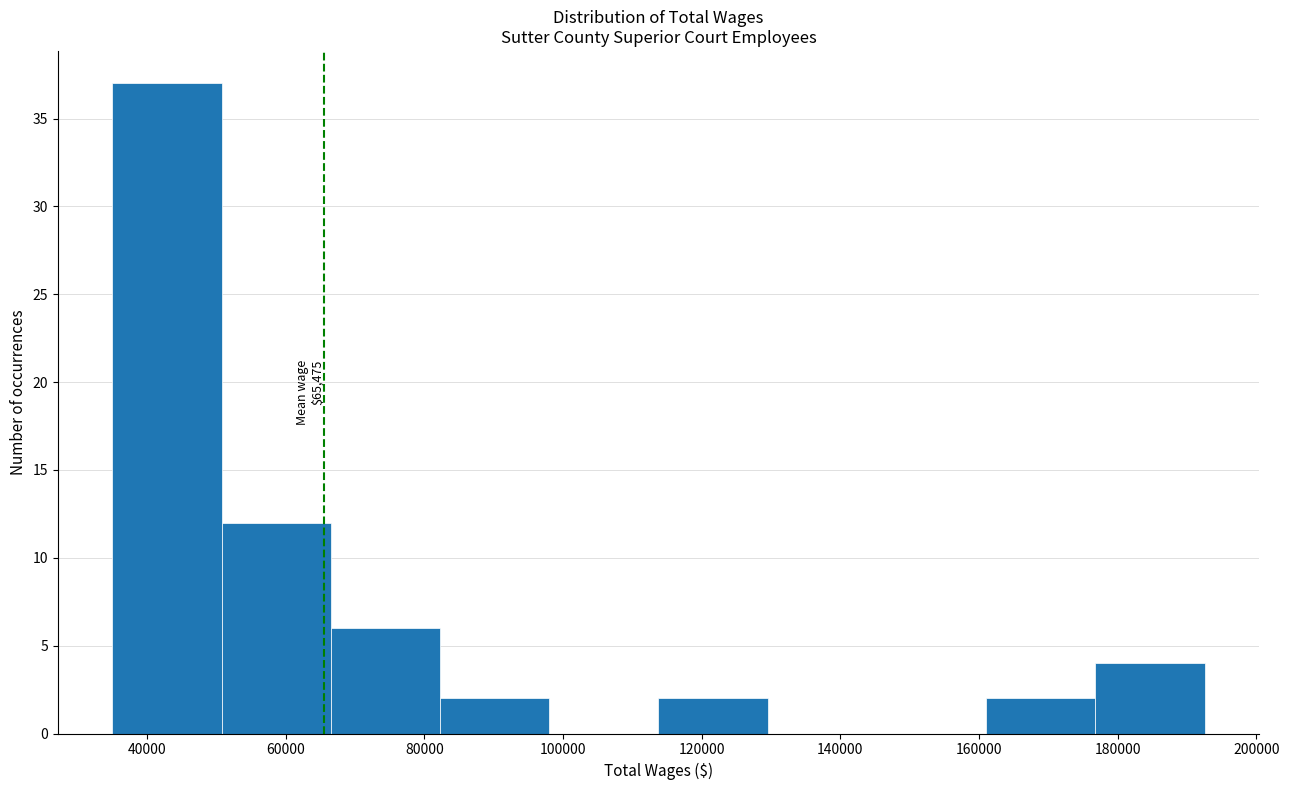

Which range on the x-axis has the tallest bar?

36000 to 50000